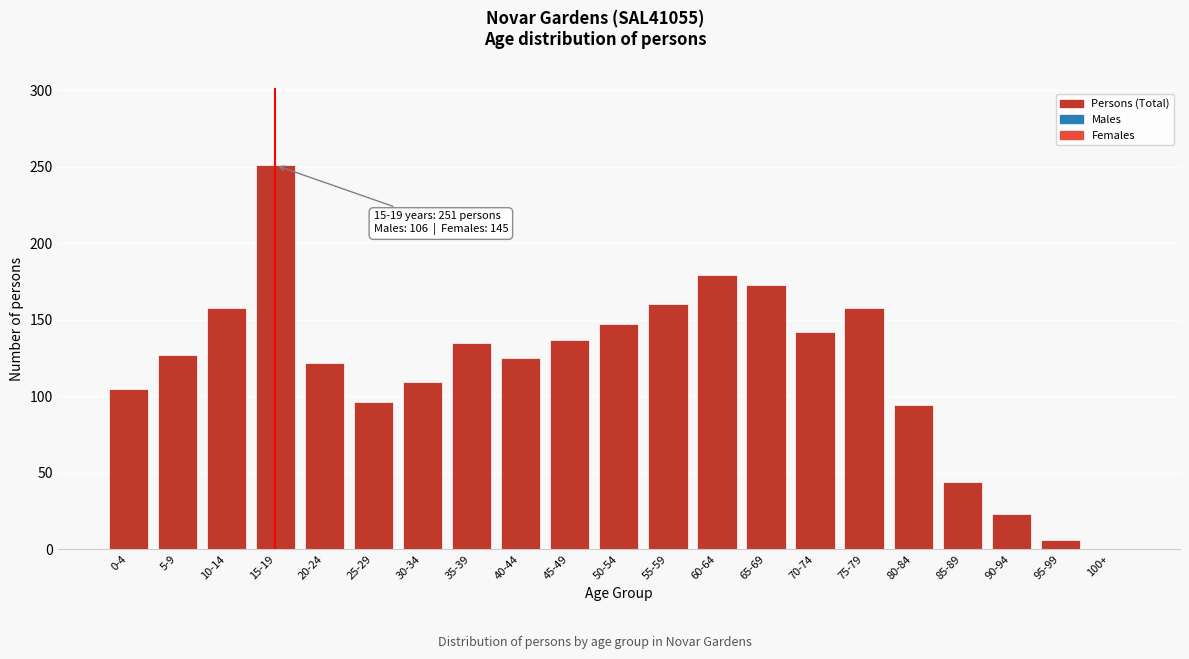

Reading left to right, extract all data points from this chart.

0-4=105	5-9=127	10-14=158	15-19=251	20-24=122	25-29=96	30-34=109	35-39=135	40-44=125	45-49=137	50-54=147	55-59=160	60-64=179	65-69=173	70-74=142	75-79=158	80-84=94	85-89=44	90-94=23	95-99=6	100+=0